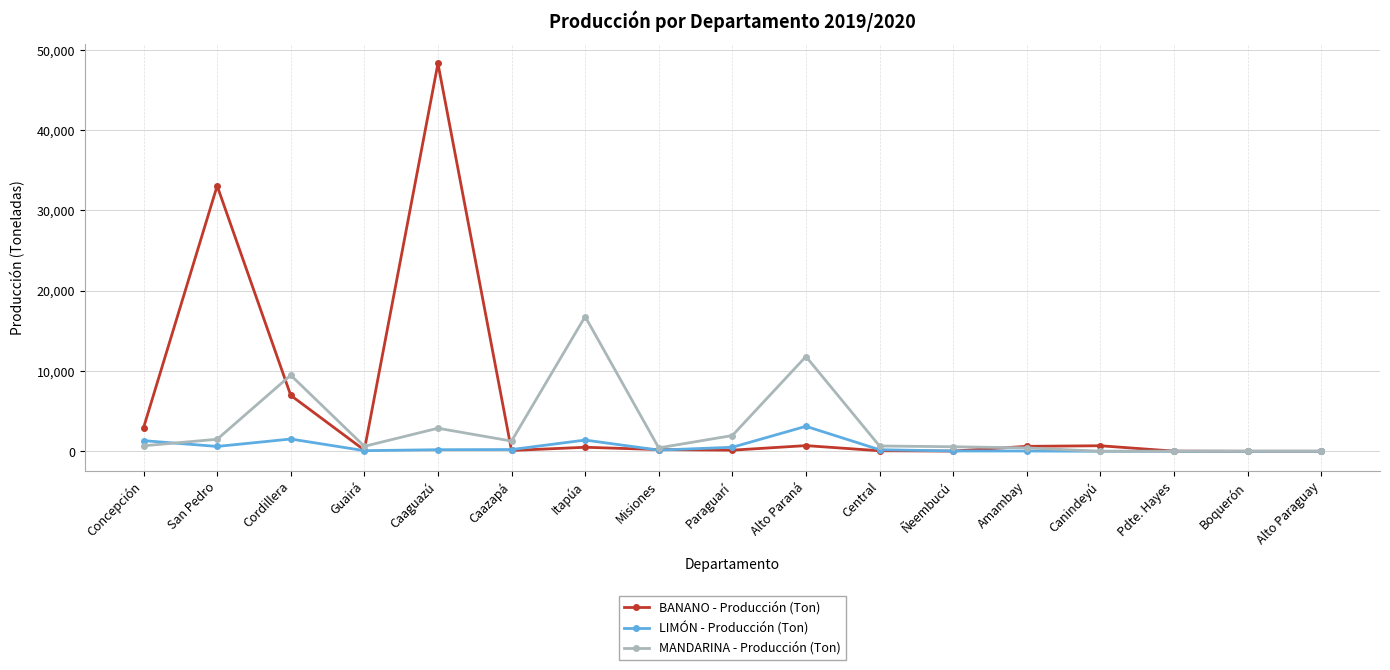

What is the value of the LIMÓN - Producción (Ton) point at the 10th from the left?

3109